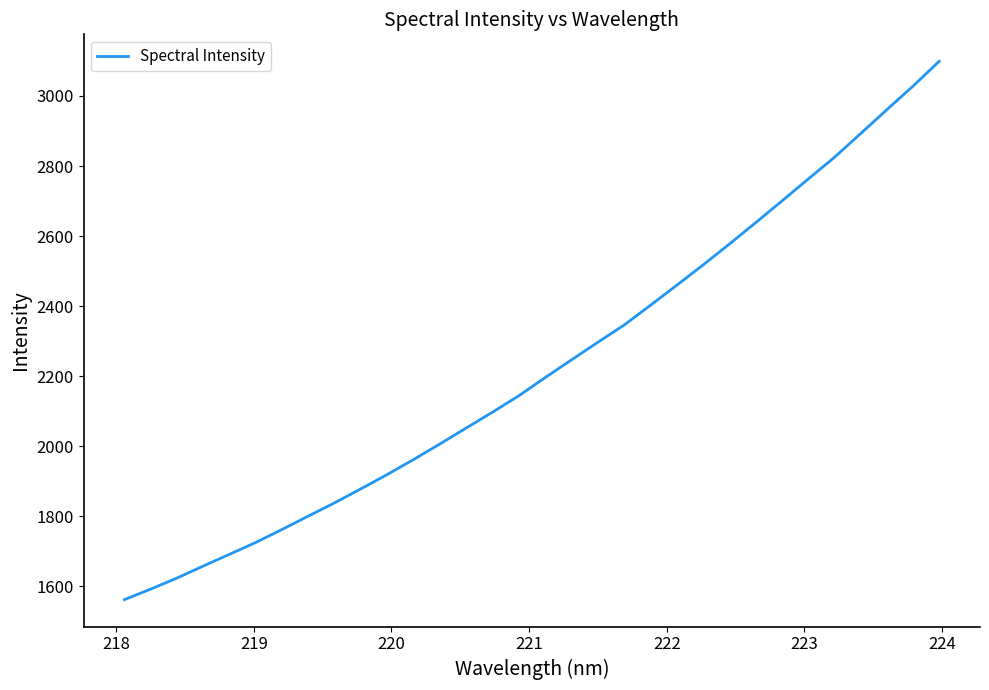

What is the greatest value displayed?

3099.1